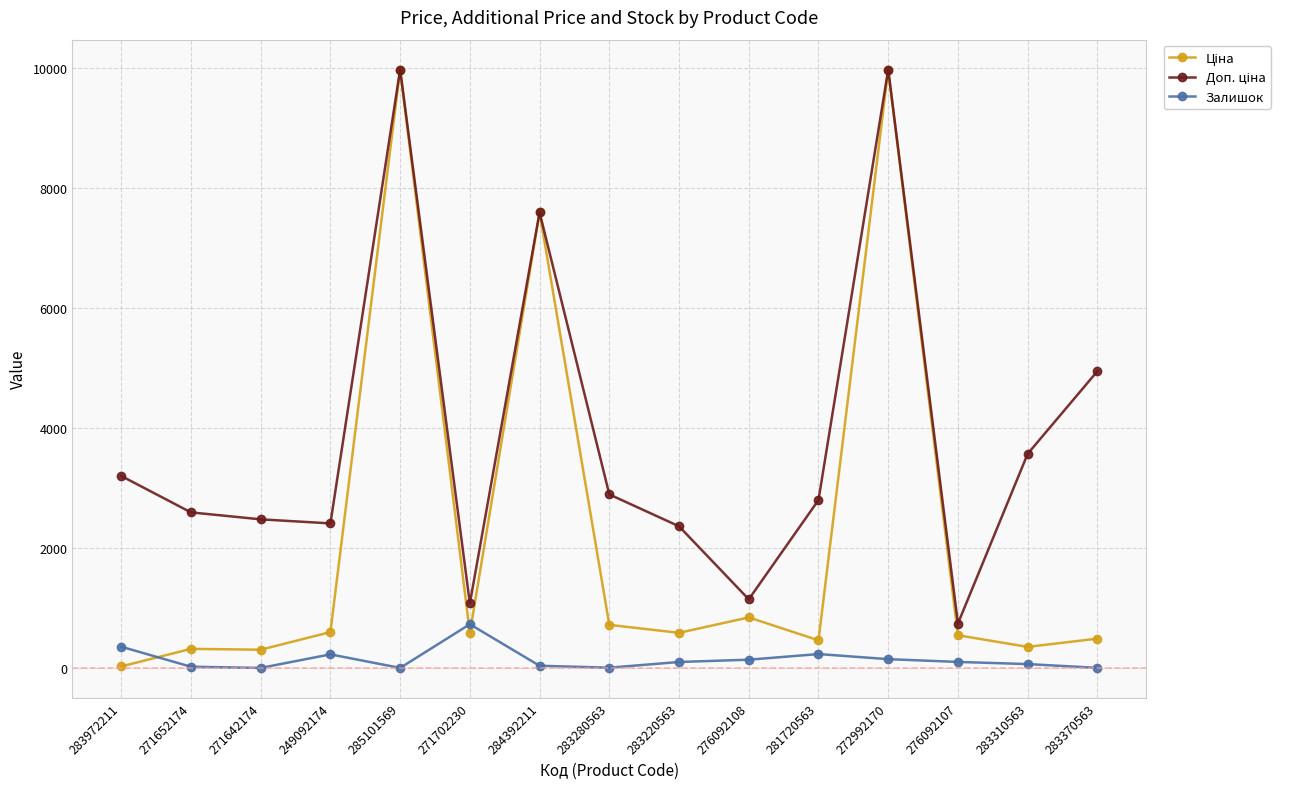

The Залишок series shows 43.0 at 284392211. True or false?

True